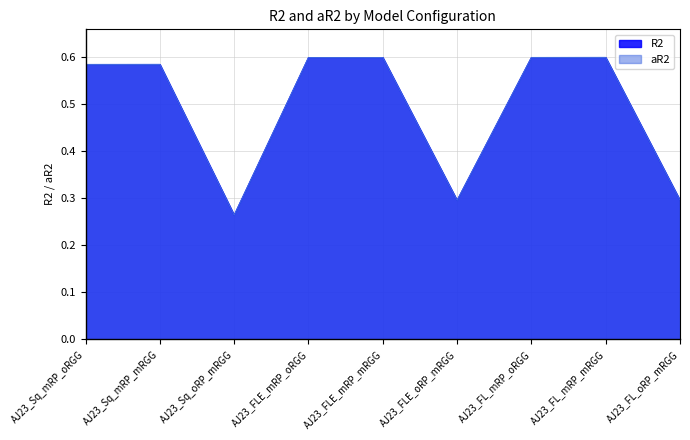

Reading left to right, list all the values displayed in this chart.

R2: 0.6	0.6	0.3	0.6	0.6	0.3	0.6	0.6	0.3
aR2: 0.6	0.6	0.3	0.6	0.6	0.3	0.6	0.6	0.3